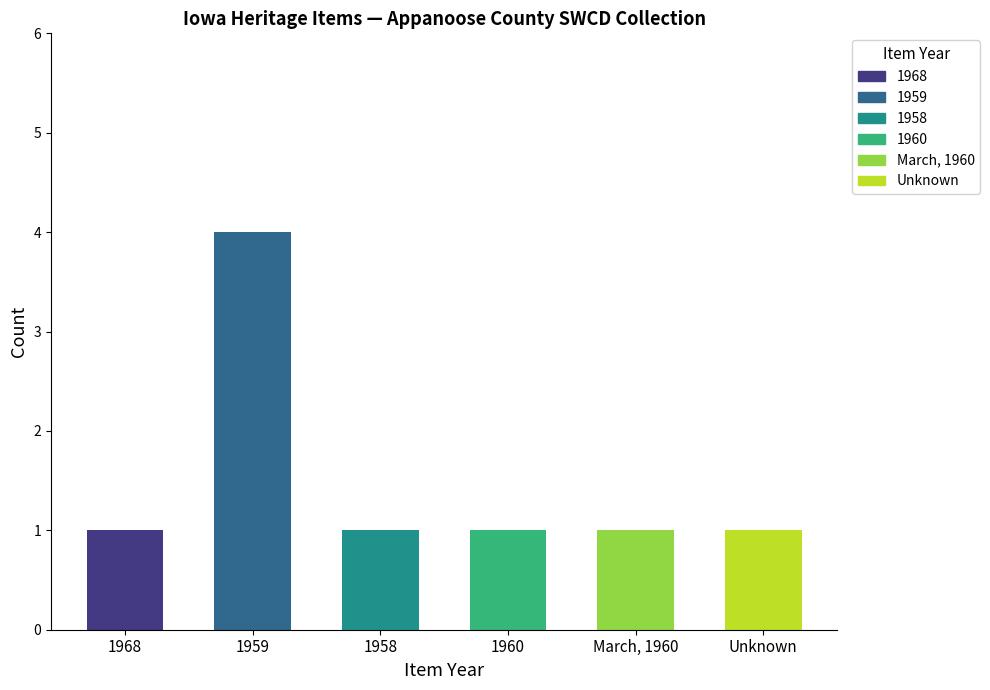

True or false: Still Image has a value of 1 at 1968.

False